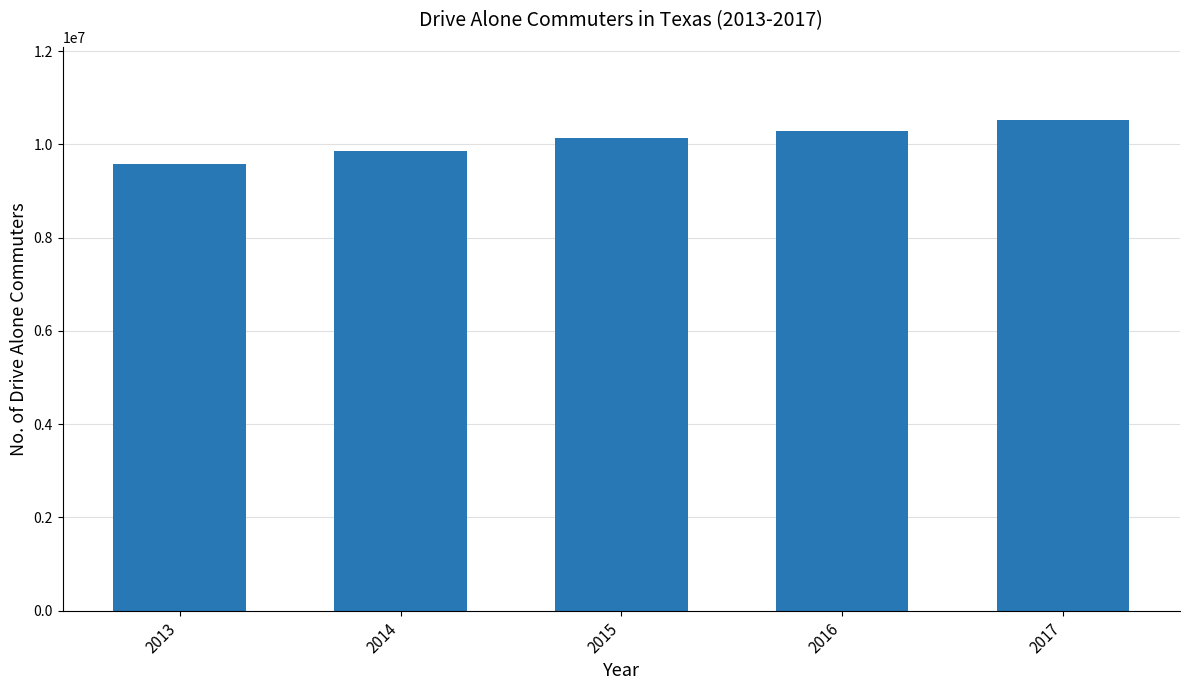

What is the value of the 1st bar from the left?

9571029